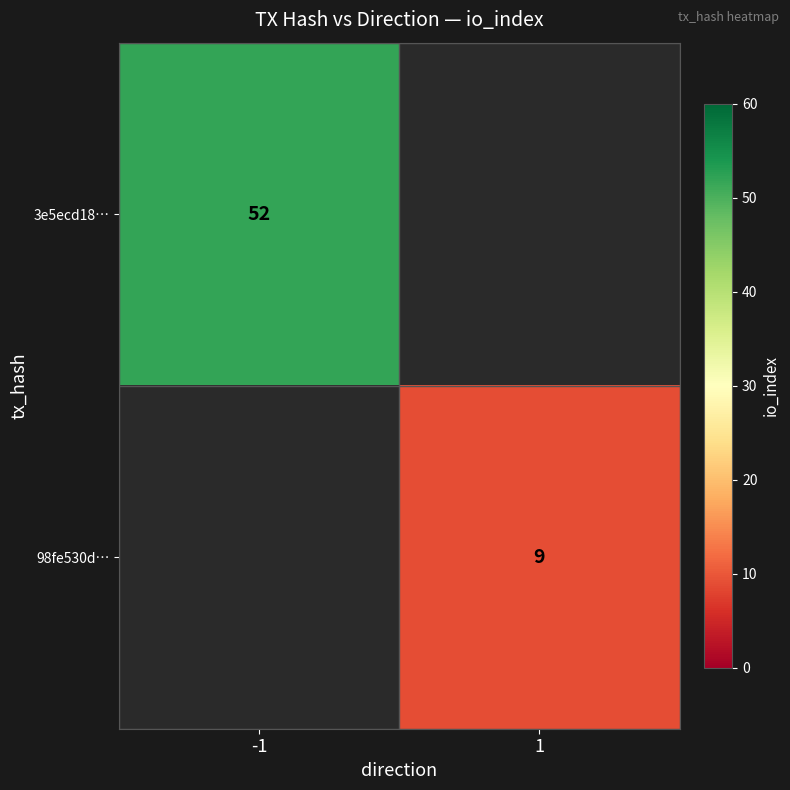

How many series are shown in this chart?

2